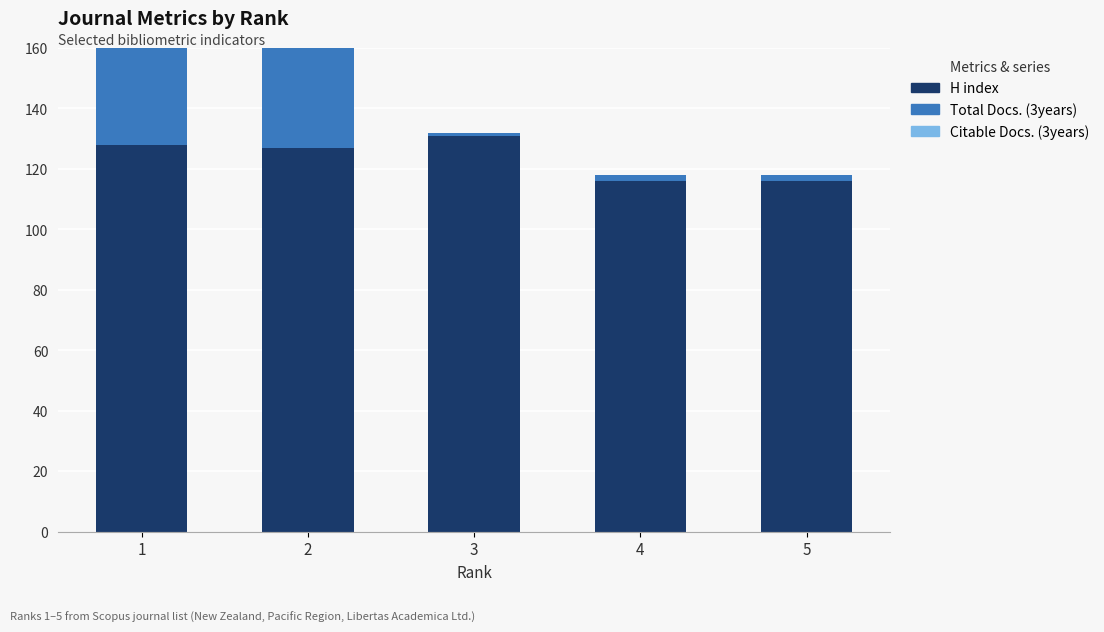

At which label does Total Docs. (3years) first exceed 2?

1